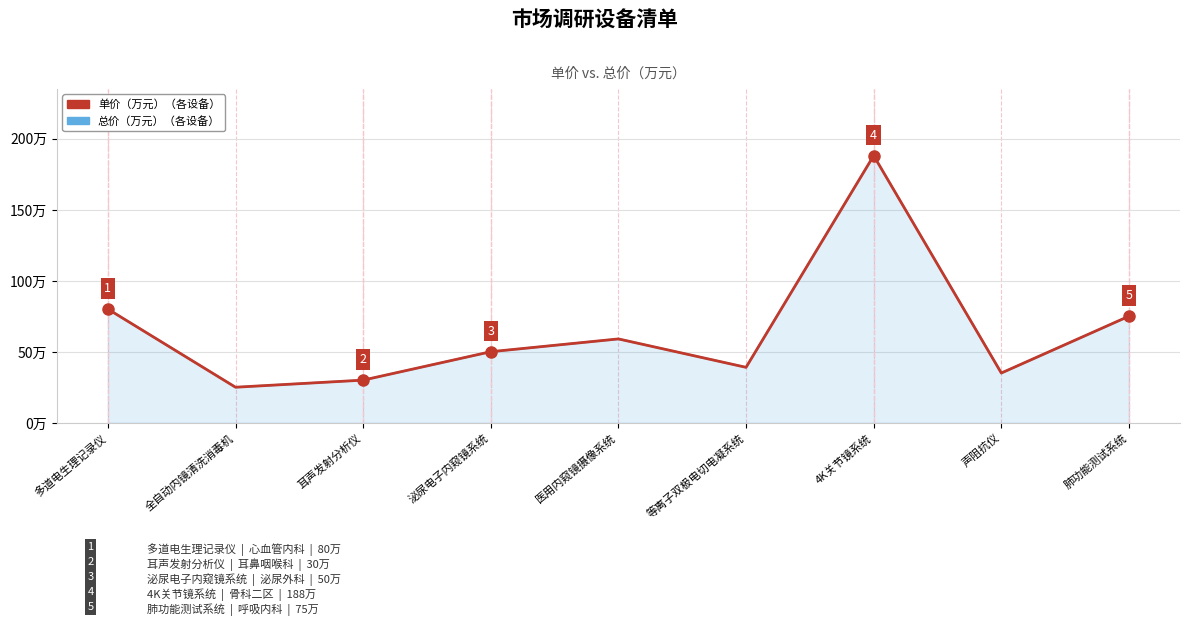

True or false: 总价（万元） and 单价（万元） intersect in this chart.

False